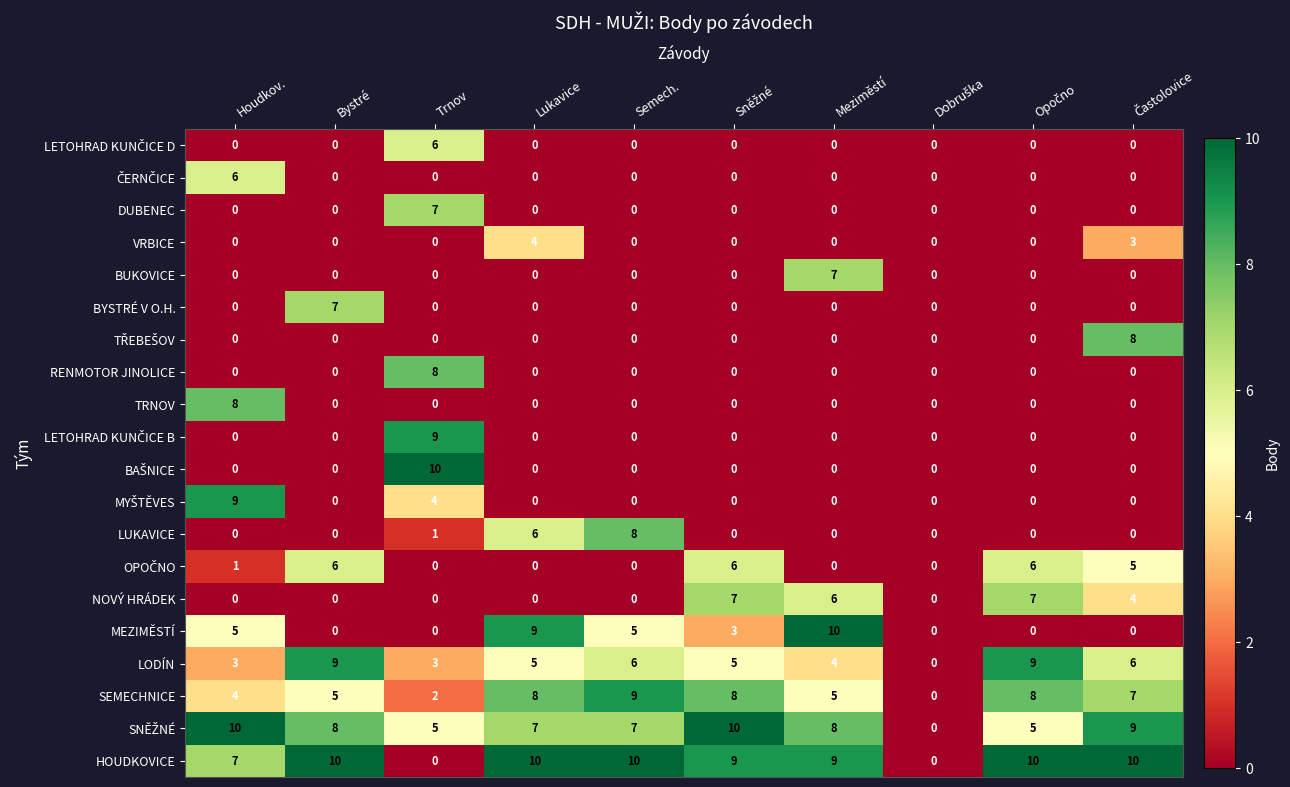

At how many categories does at least one series exceed 9?

9